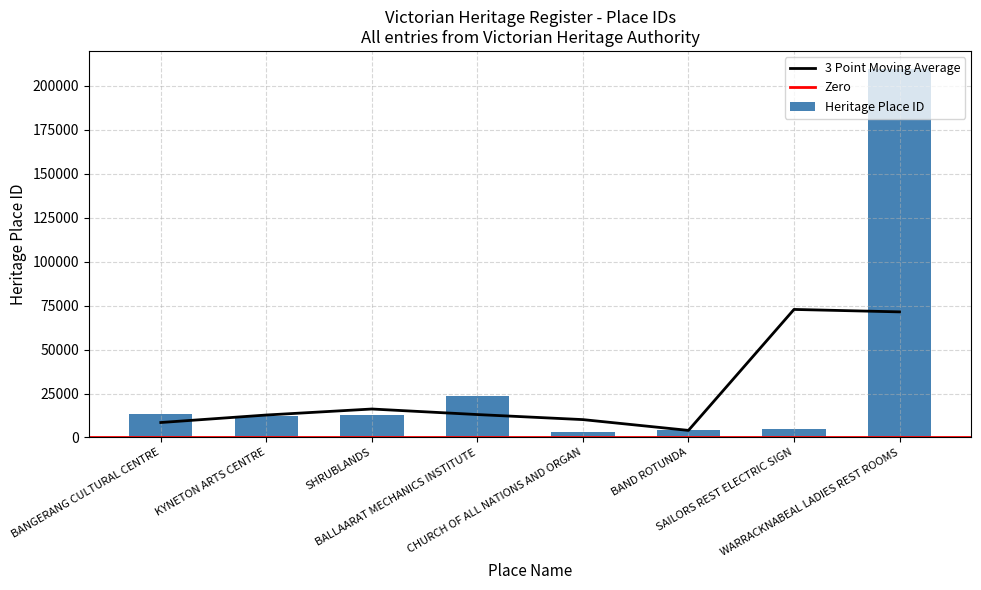

What is the approximate value at SAILORS REST ELECTRIC SIGN?

4953